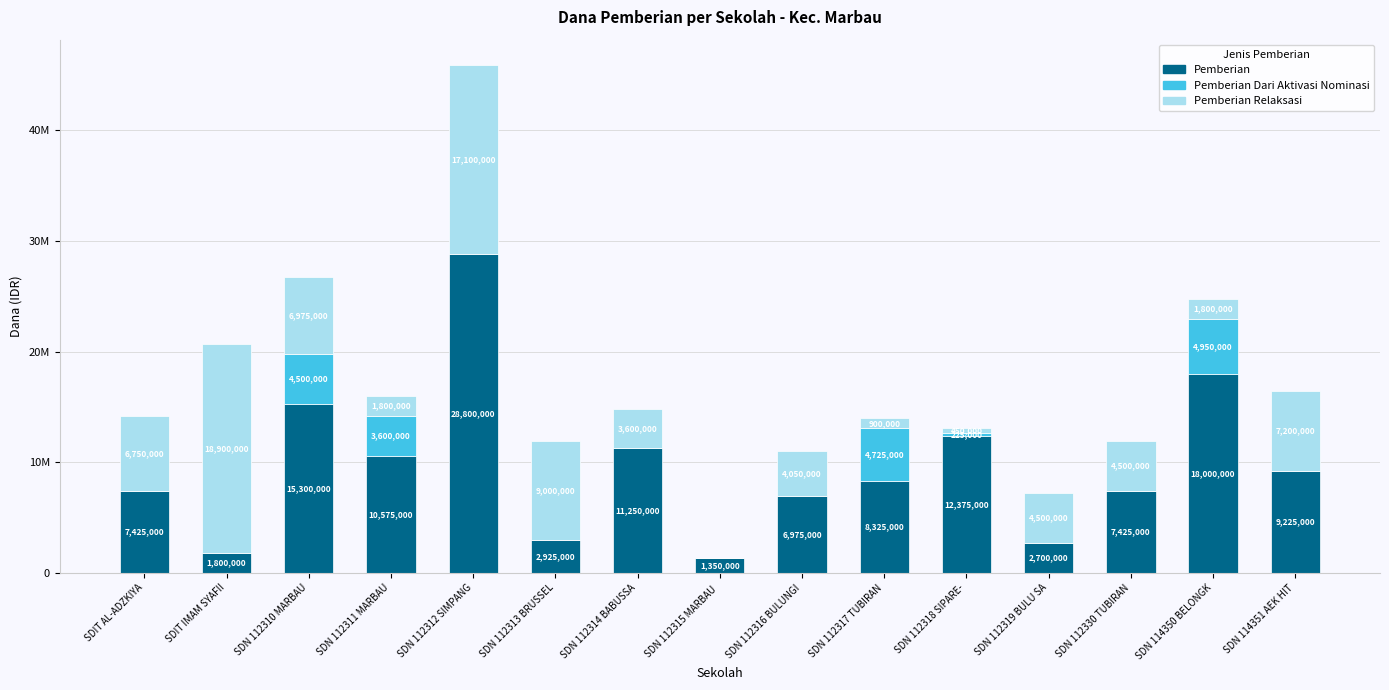

What is the difference between the maximum and minimum values in the Pemberian series?

27450000